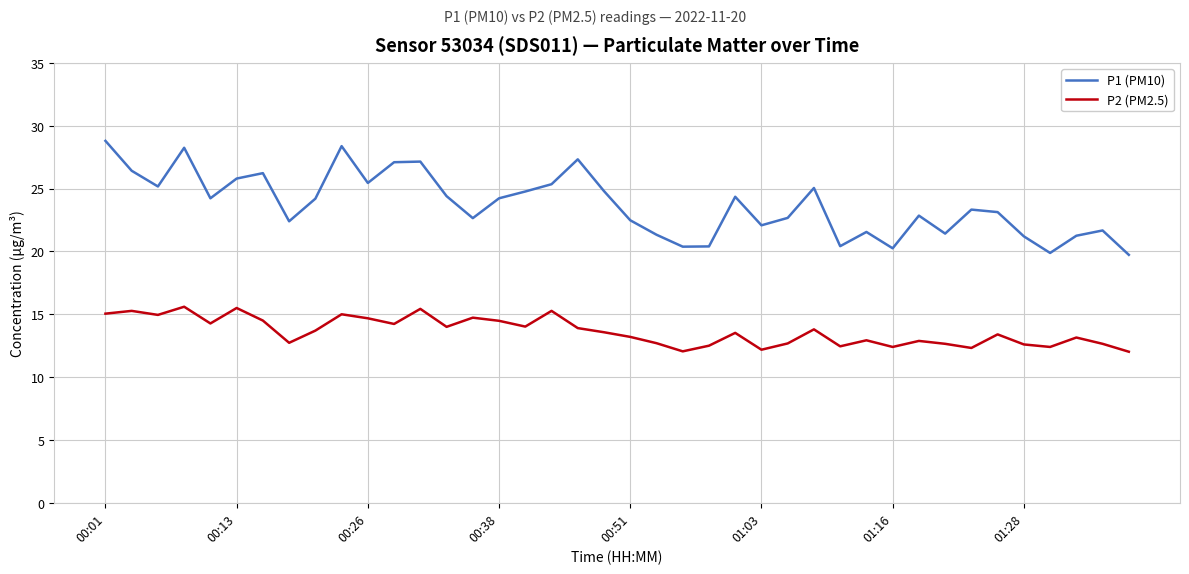

Rank the series by their average value, from highest to lowest.

P1 (PM10), P2 (PM2.5)